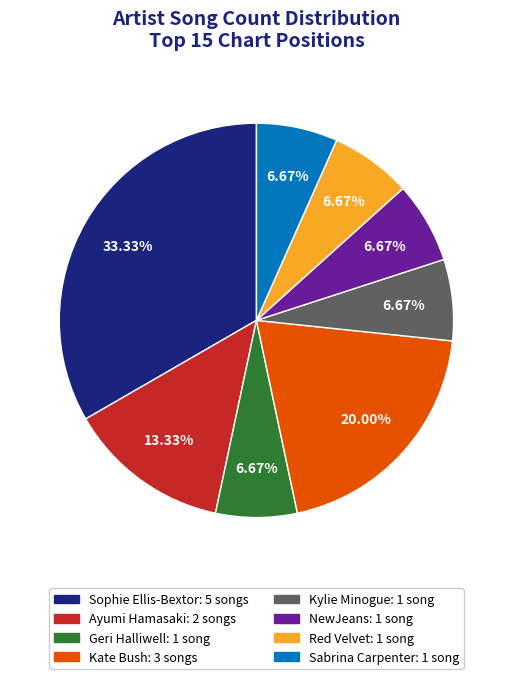

What percentage do Sabrina Carpenter and Ayumi Hamasaki together represent?

20.0%